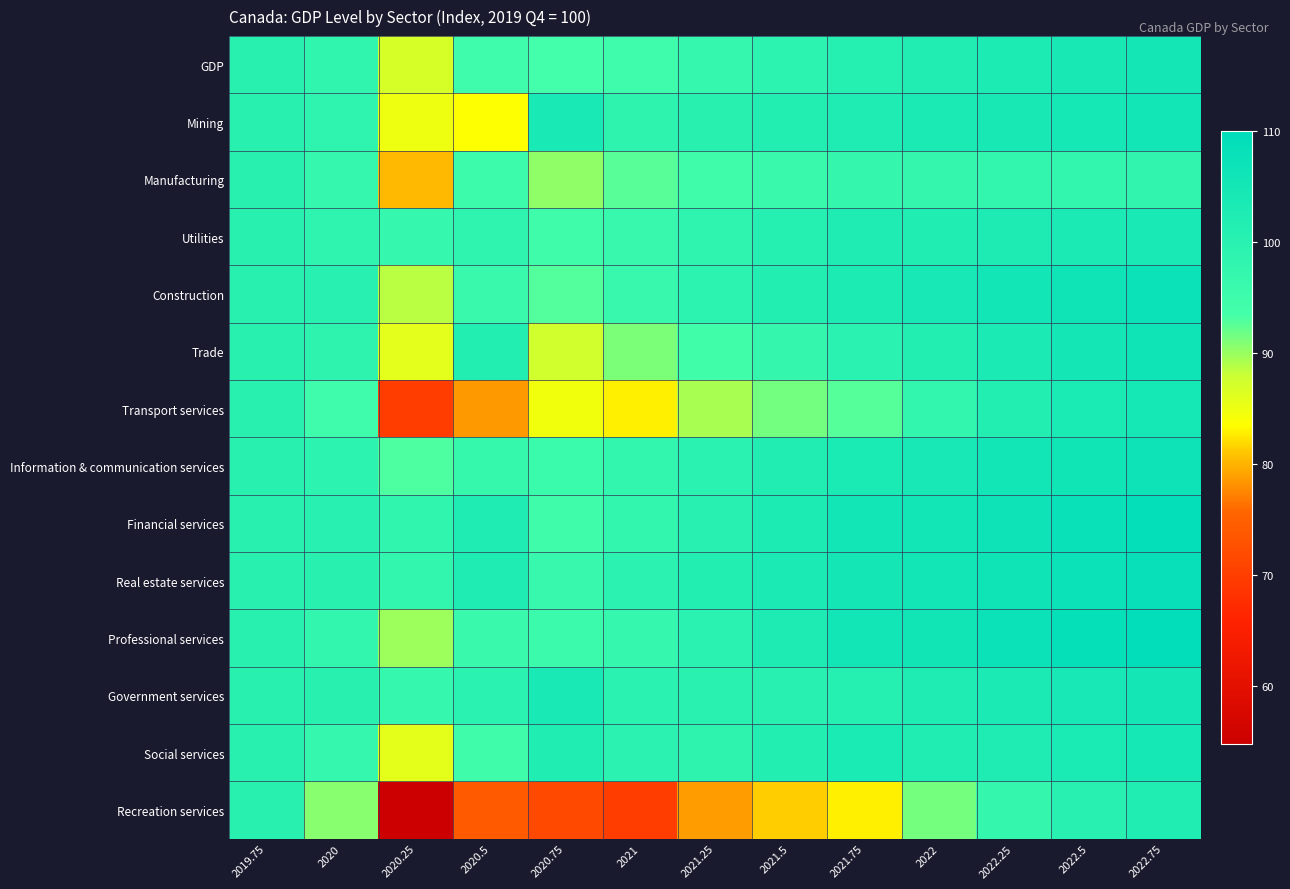

What is the total value across all series at 2019.75?

1400.0